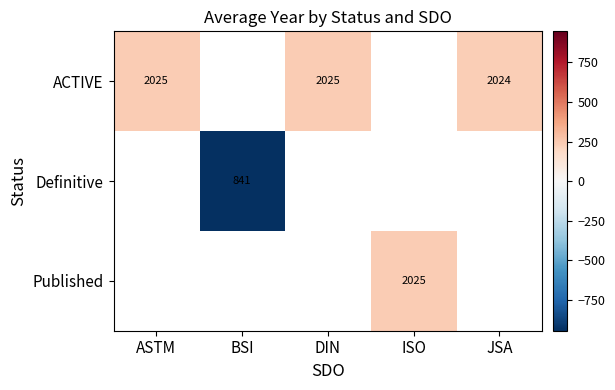

How many positive values does the ACTIVE series have?

3